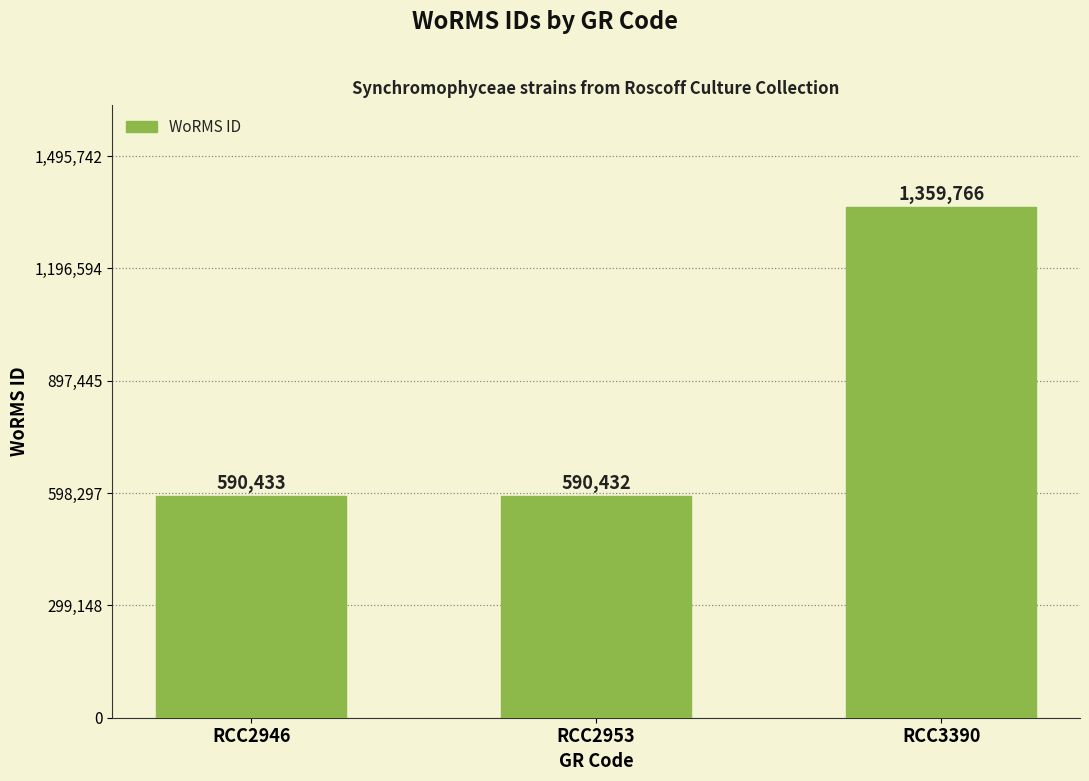

List the labels in order of value, largest first.

RCC3390, RCC2946, RCC2953